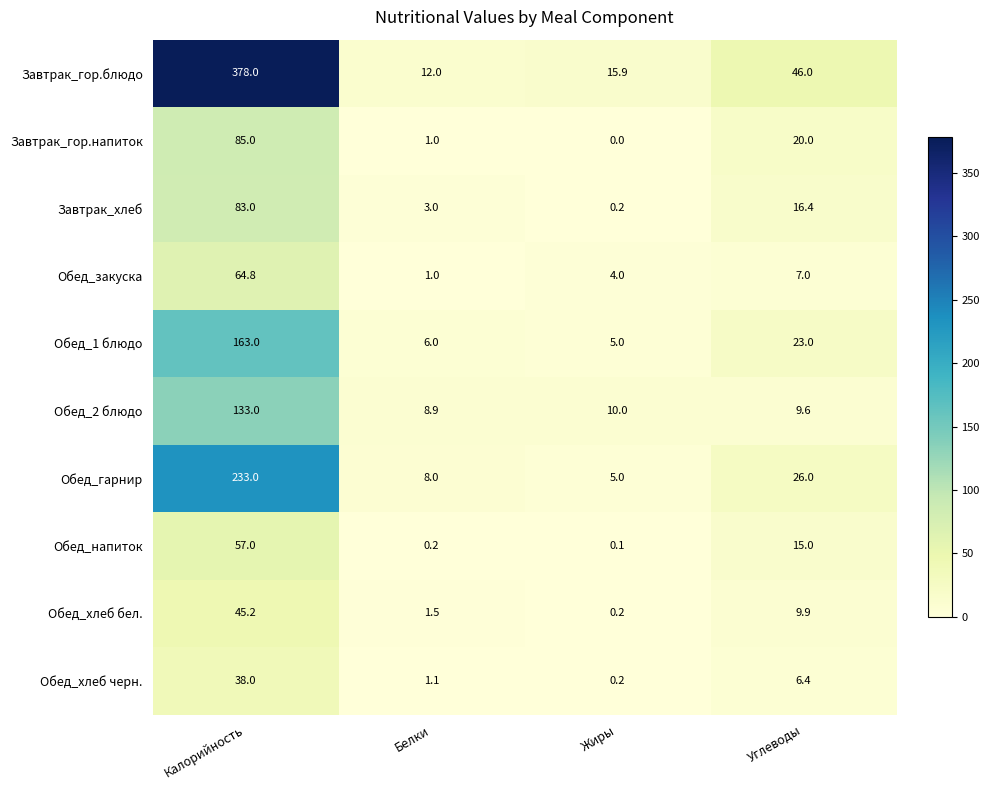

What is the greatest value displayed?

378.0